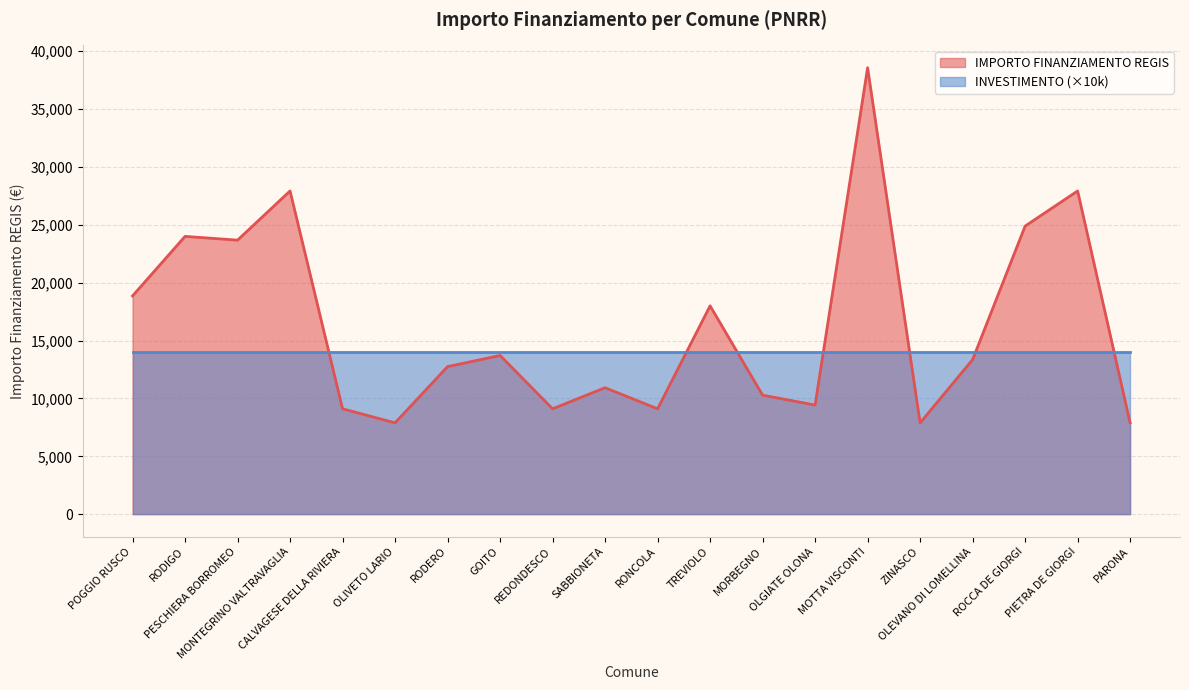

What is the label of the 15th point from the left?

MOTTA VISCONTI